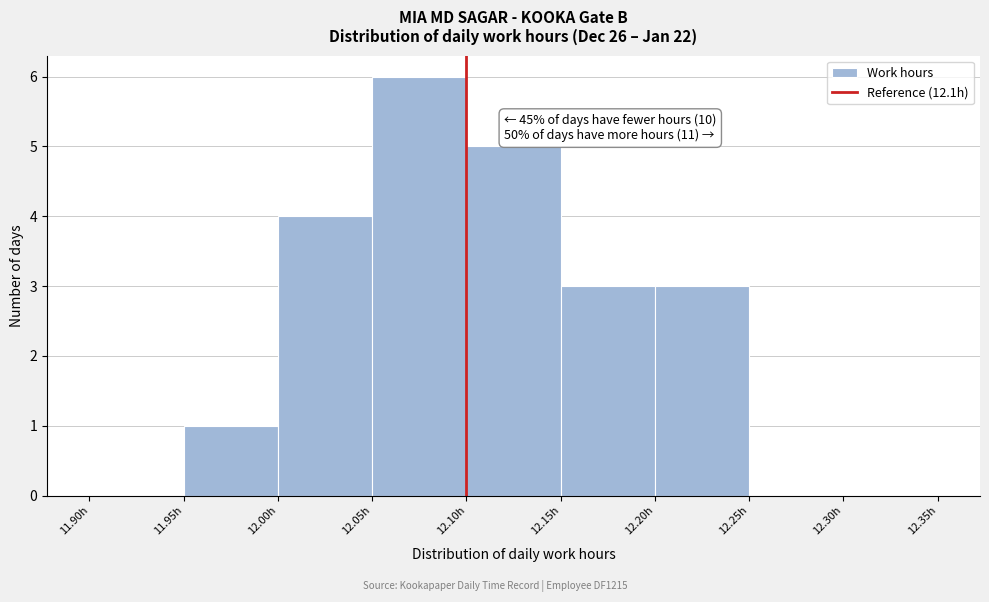

Over which range of the x-axis is the bar tallest?

12.05 to 12.10